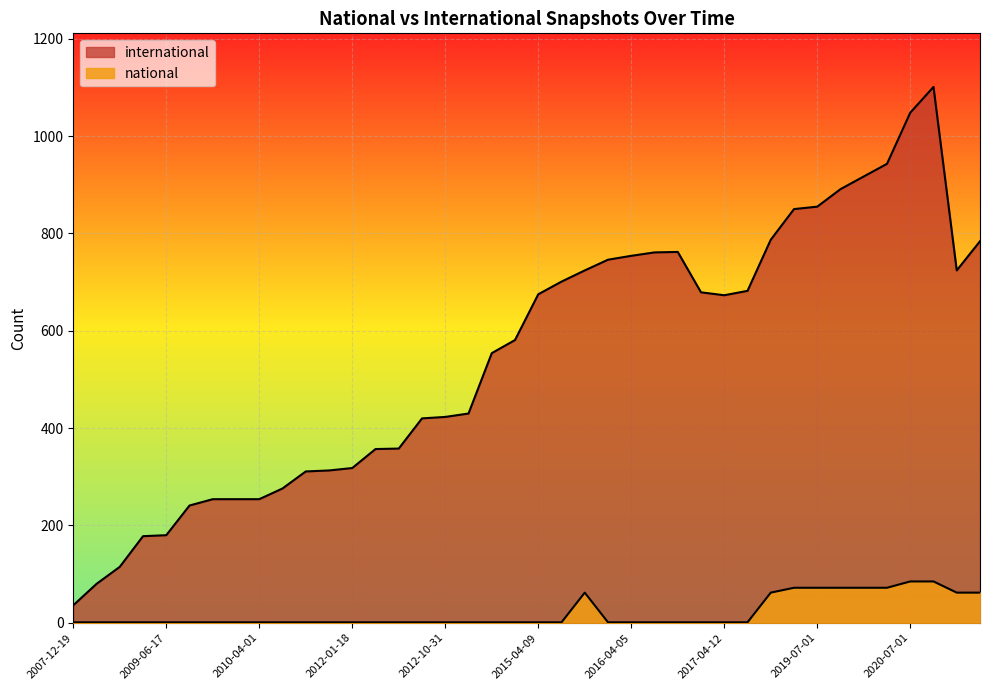

True or false: national and international intersect in this chart.

False